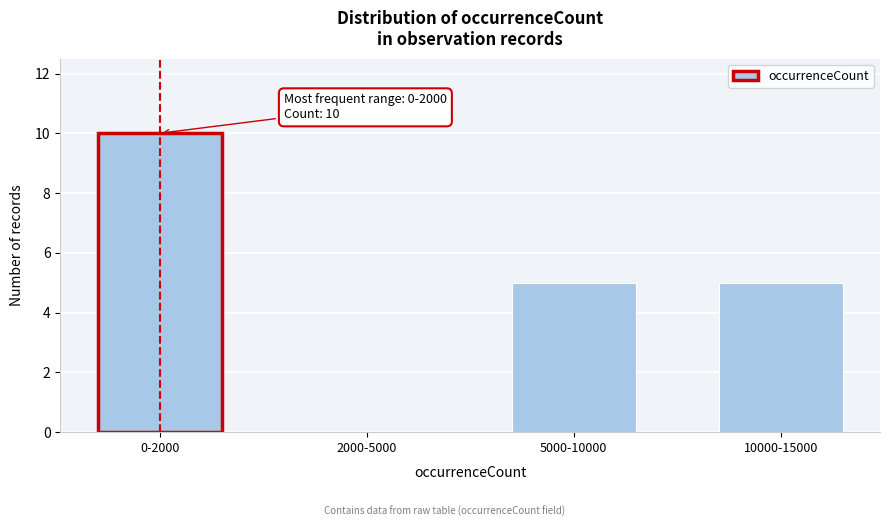

Reading left to right, extract all data points from this chart.

0-2000=10	2000-5000=0	5000-10000=5	10000-15000=5